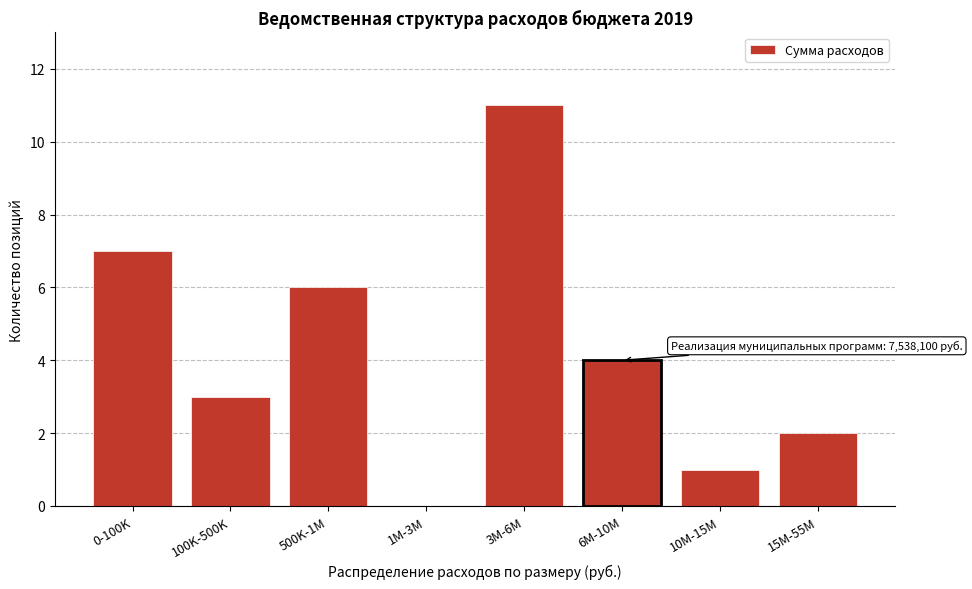

Reading left to right, what are all the values shown in this chart?

0-100K=7	100K-500K=3	500K-1M=6	1M-3M=0	3M-6M=11	6M-10M=4	10M-15M=1	15M-55M=2